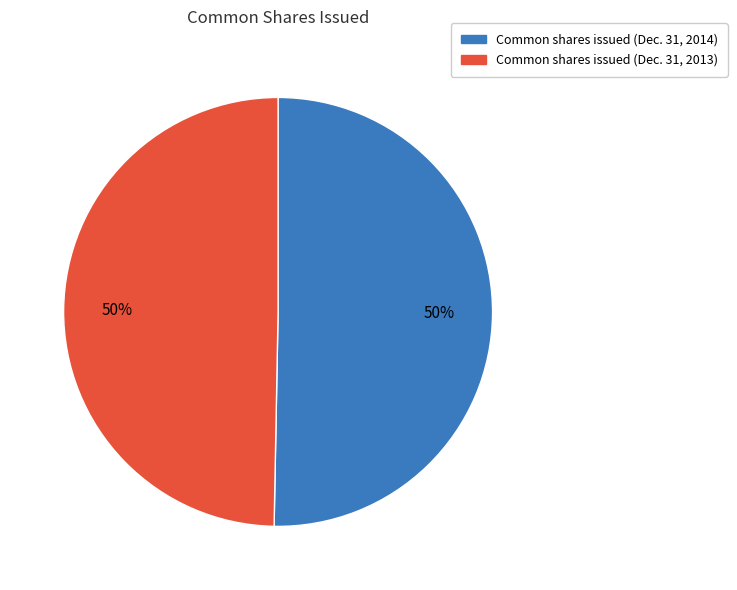

What is the ratio of the value at Common shares issued (Dec. 31, 2014) to the value at Common shares issued (Dec. 31, 2013)?

1.0